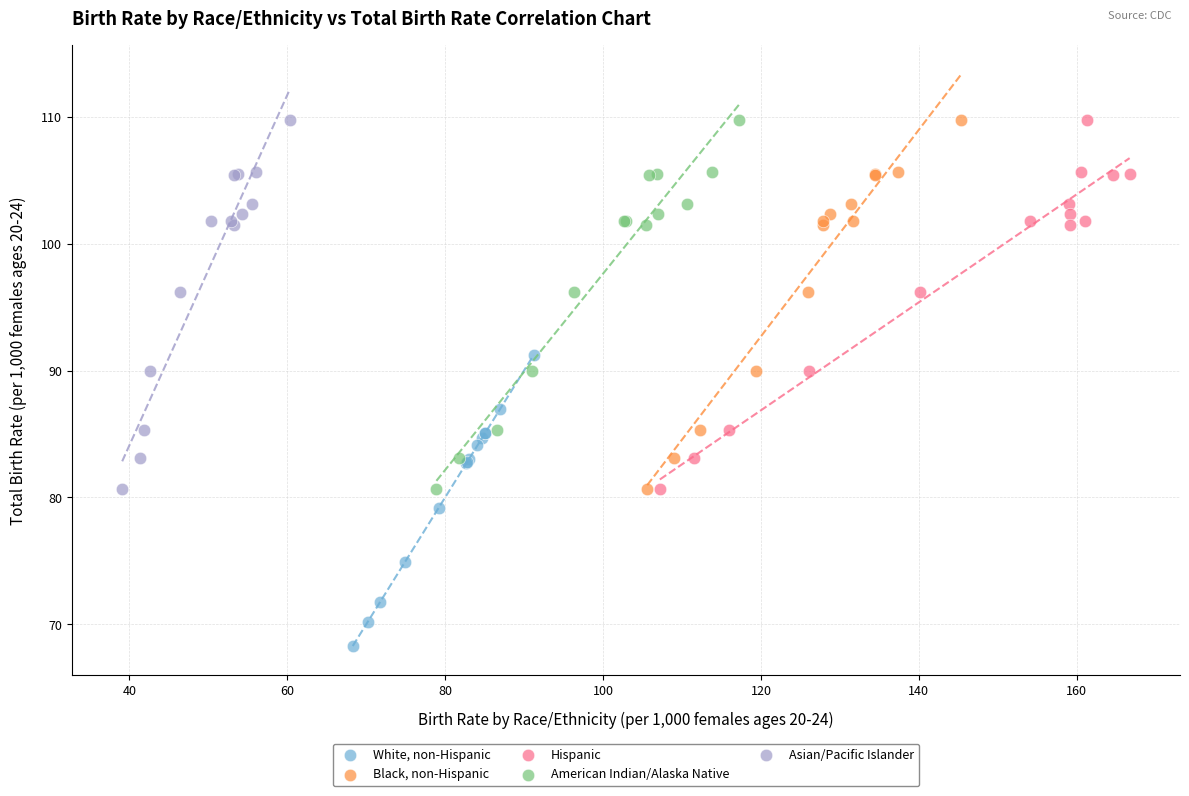

Which series reaches the minimum Y coordinate?

White, non-Hispanic